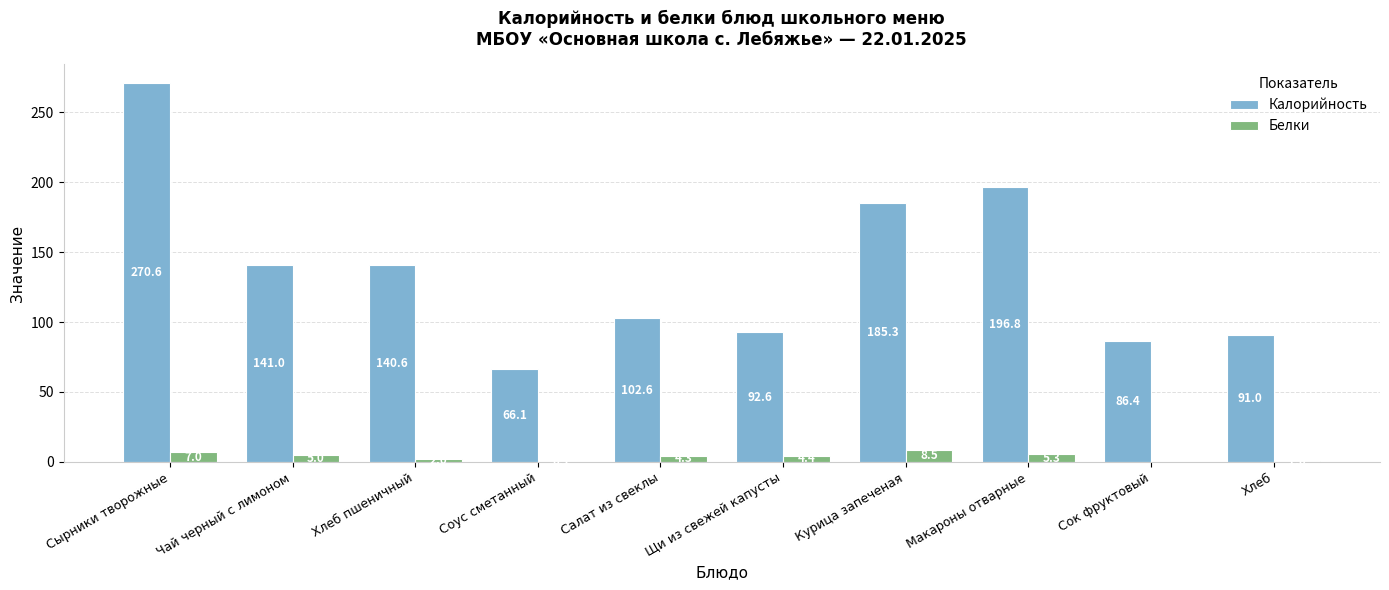

Between Чай черный с лимоном and Курица запеченая, which series saw the biggest shift?

Калорийность